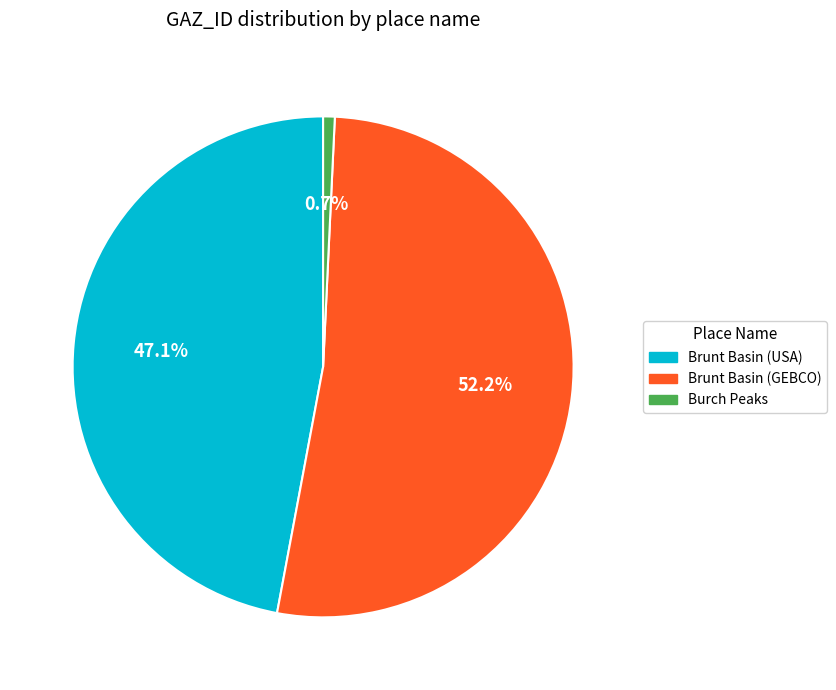

Does any single category account for the majority?

Yes